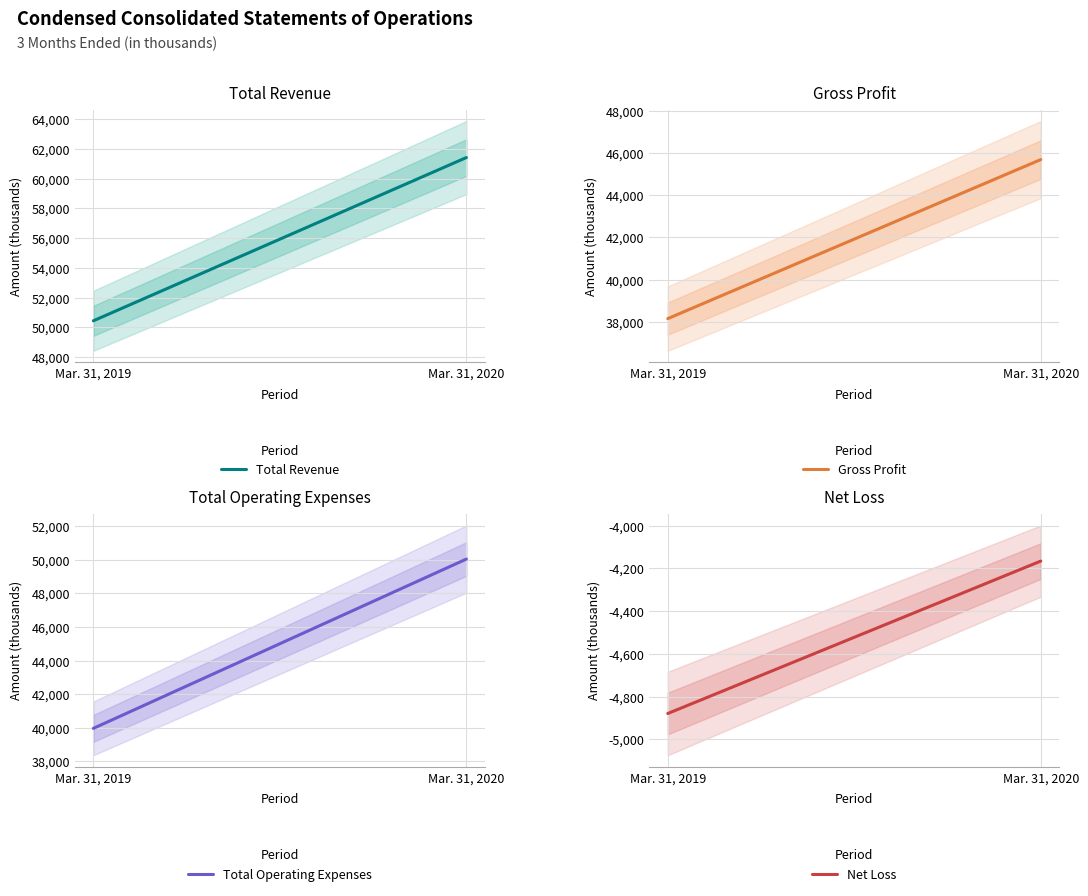

Is it true that Total Operating Expenses equals 39967 at Mar. 31, 2019?

True